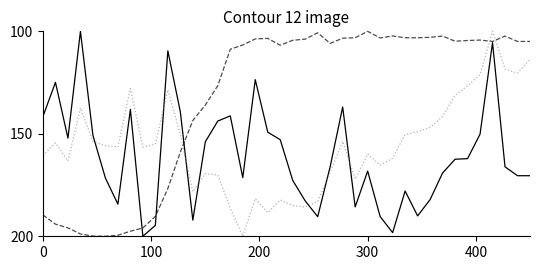

What is the smallest value displayed?

100.0